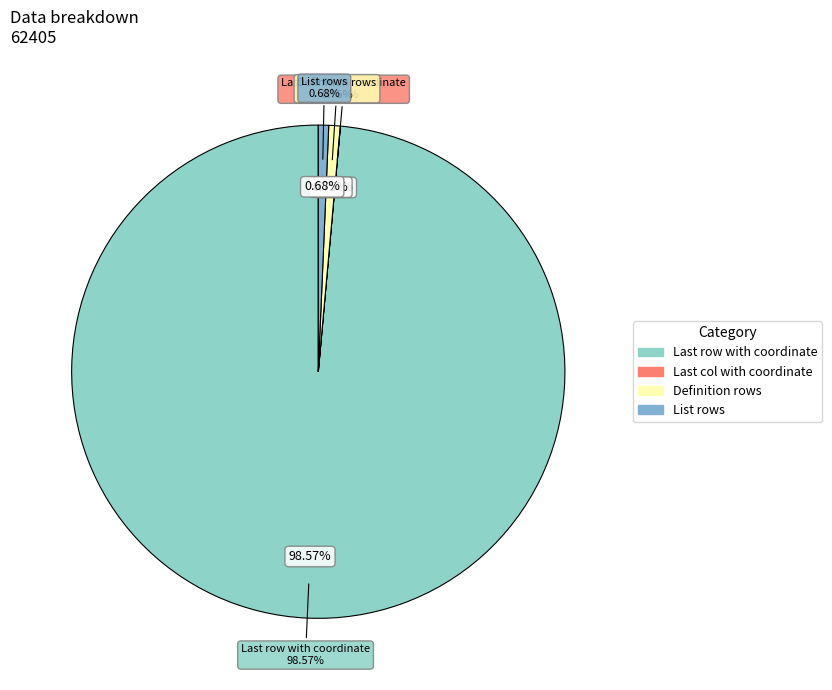

To the nearest percent, what is the average slice percentage?

25%